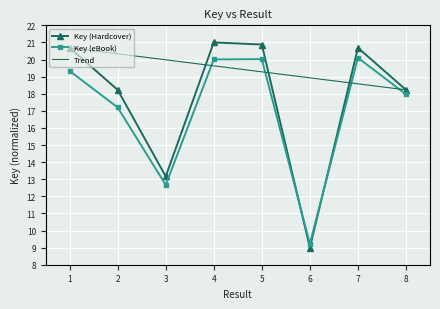

Which series has the largest total across all categories?

Trend